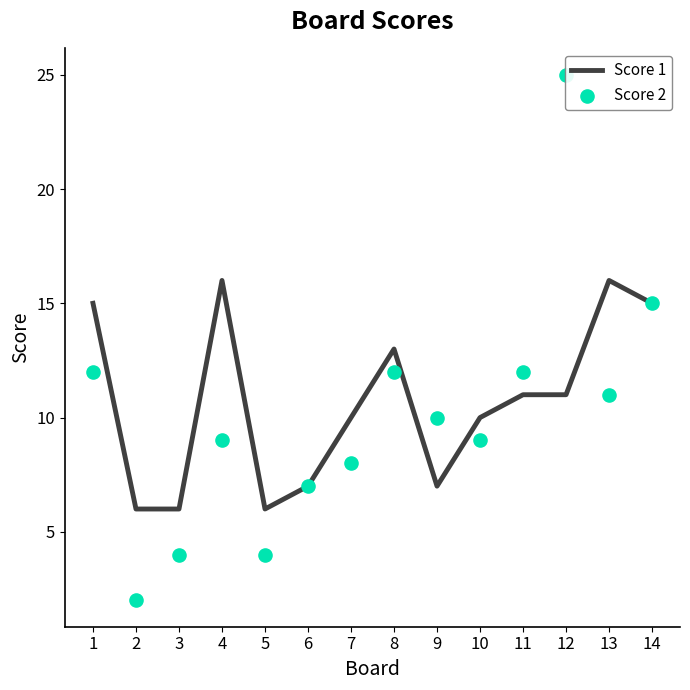

What are all the series names shown in the legend?

Score 1, Score 2